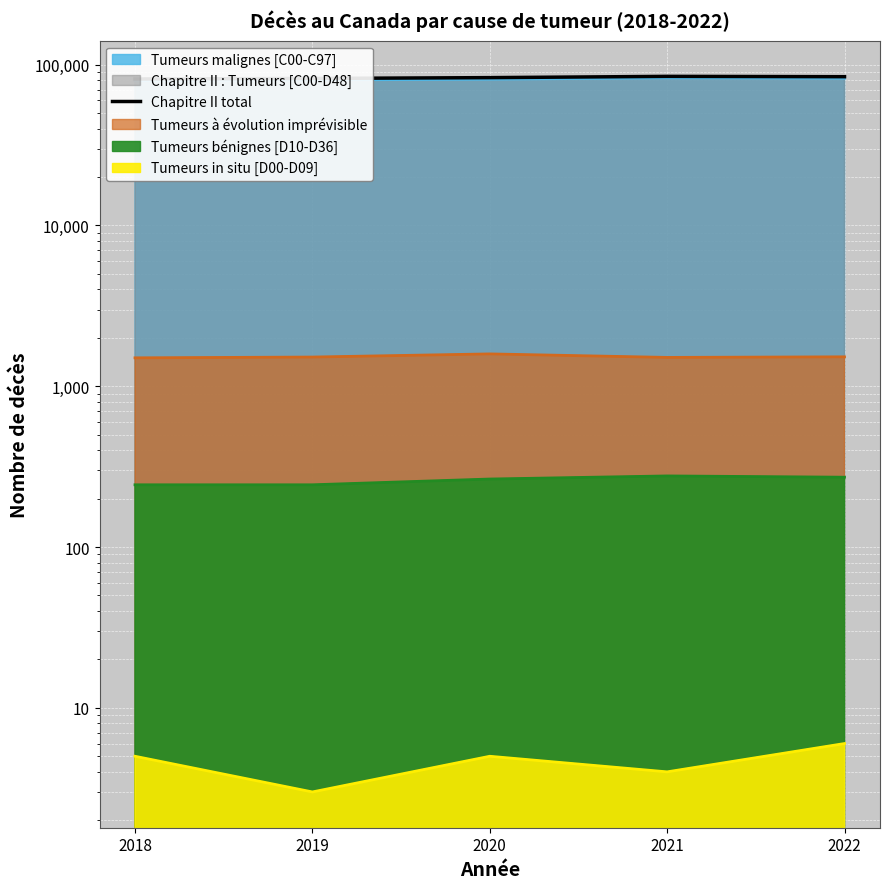

Does the chart display data point markers on the line(s)?

No